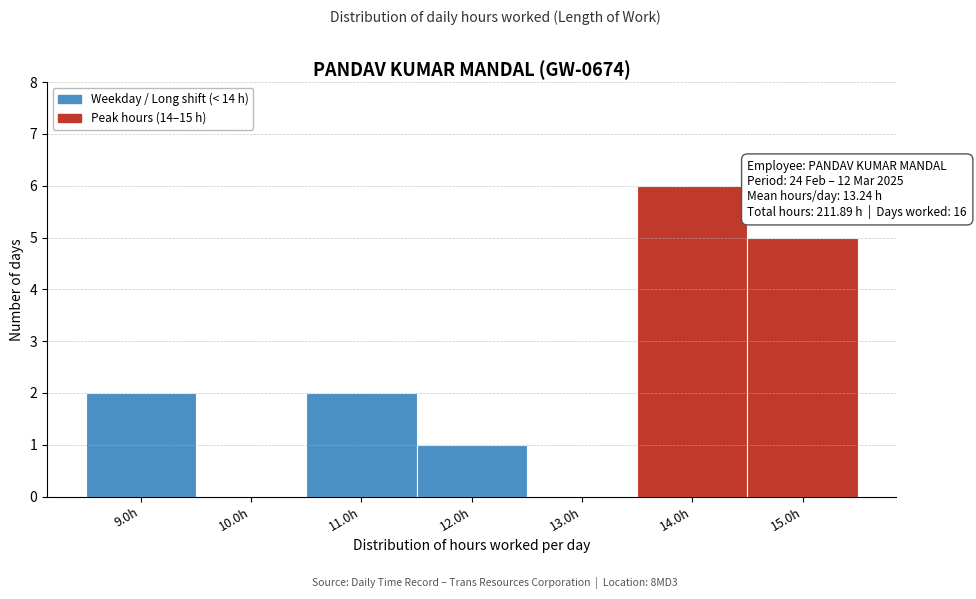

Over which range of the x-axis is the bar tallest?

13.5 to 14.5